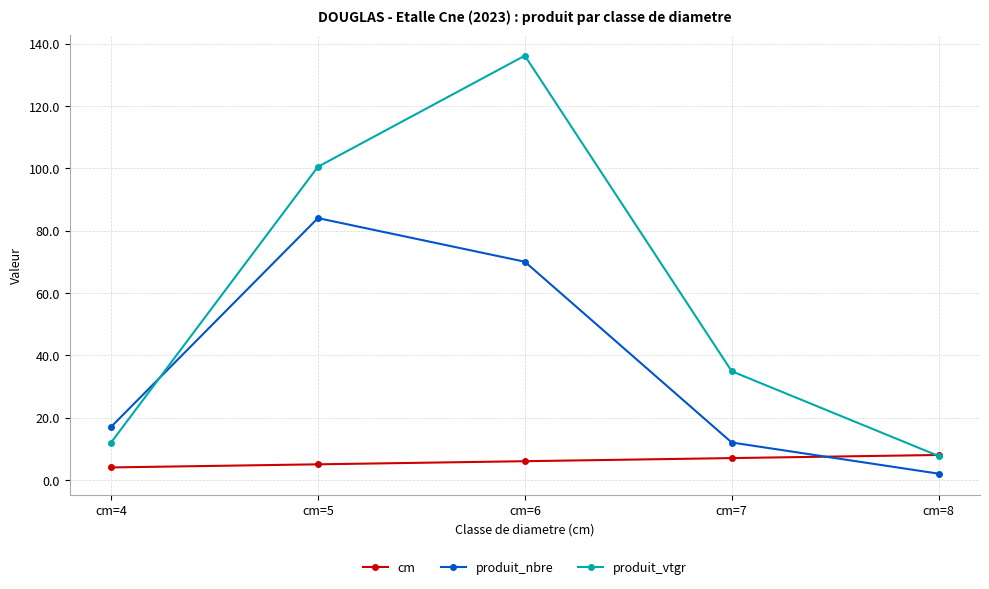

At which category is the sum across all series the highest?

cm=6